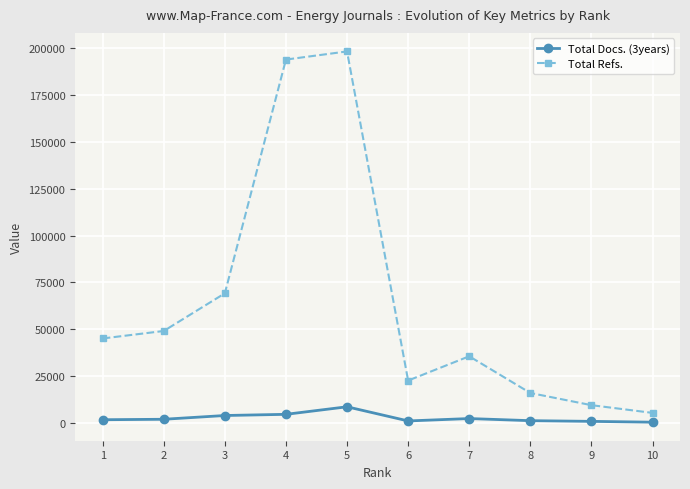

At how many categories does at least one series exceed 134632?

2